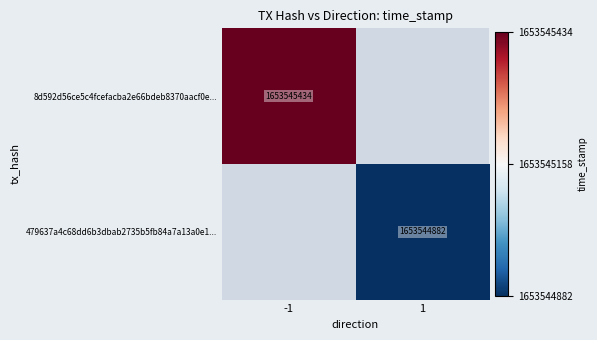

The value of 479637a4c68dd6b3dbab2735b5fb84a7a13a0e1... at 1 is 1653544882. True or false?

True